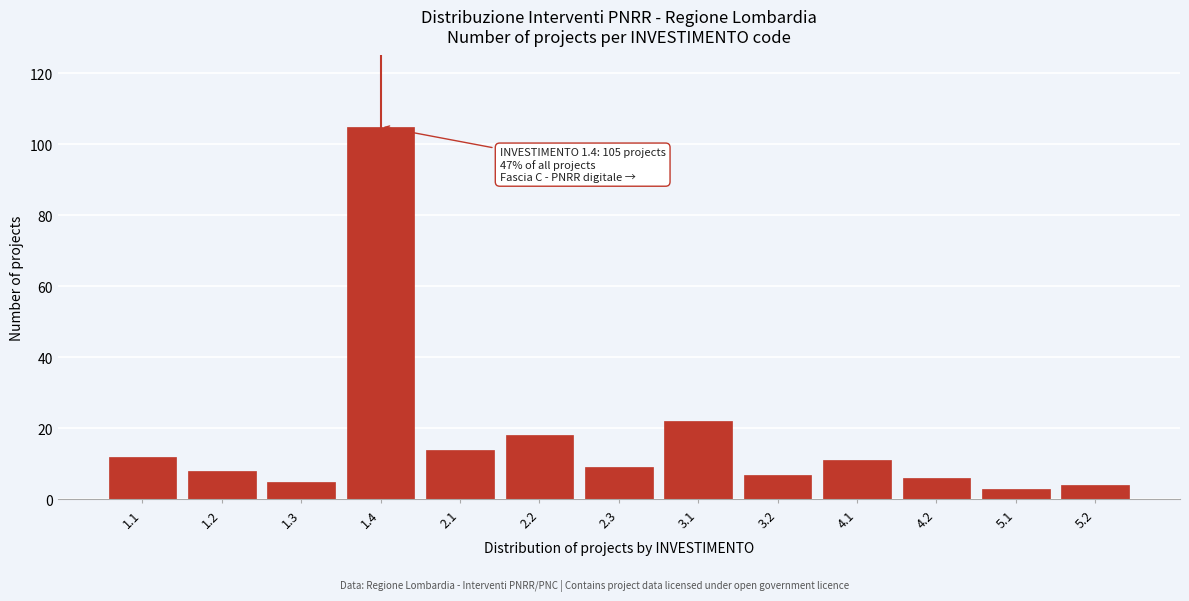

Reading right to left, what are all the values shown in this chart?

4	3	6	11	7	22	9	18	14	105	5	8	12